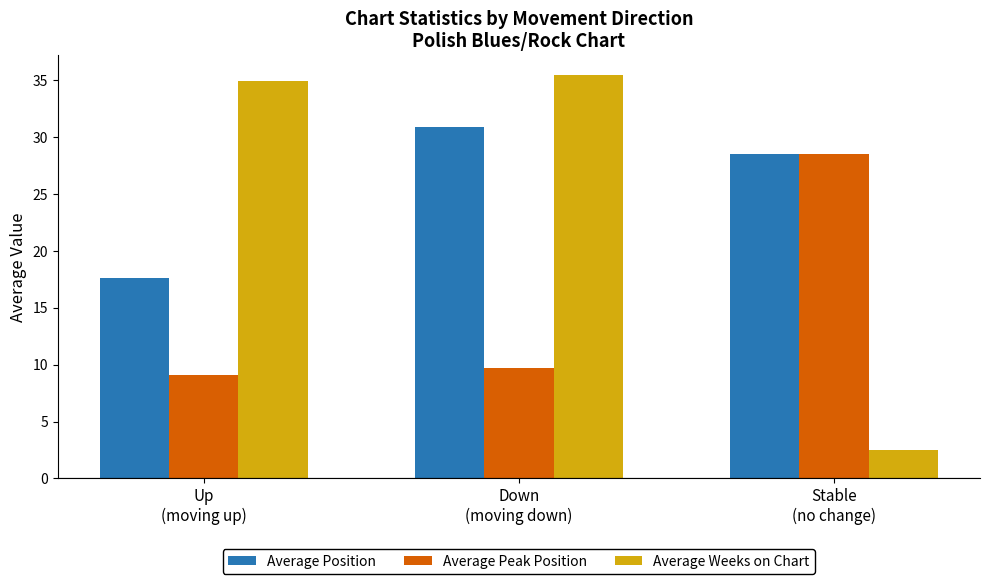

What is the difference between the highest and lowest values at Stable
(no change)?

26.0